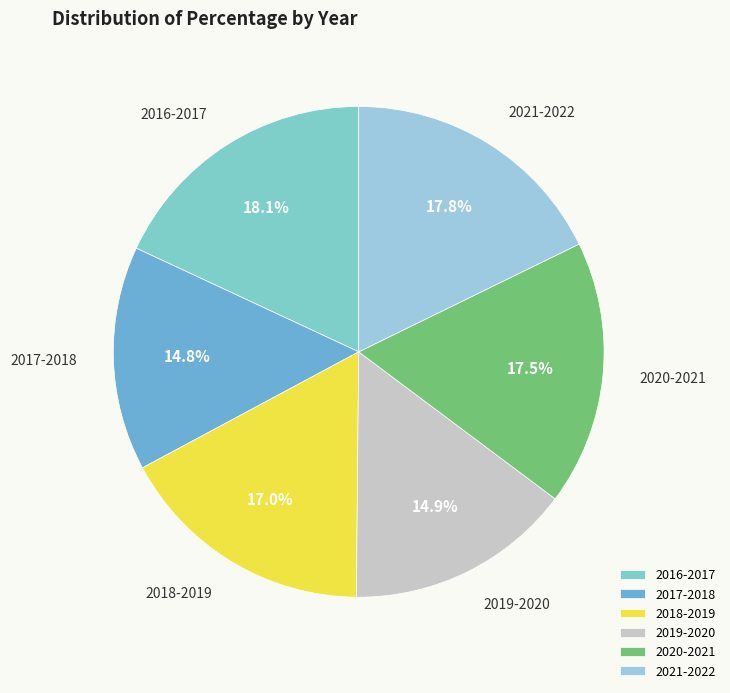

What percentage is NOT represented by 2019-2020?

85.1%